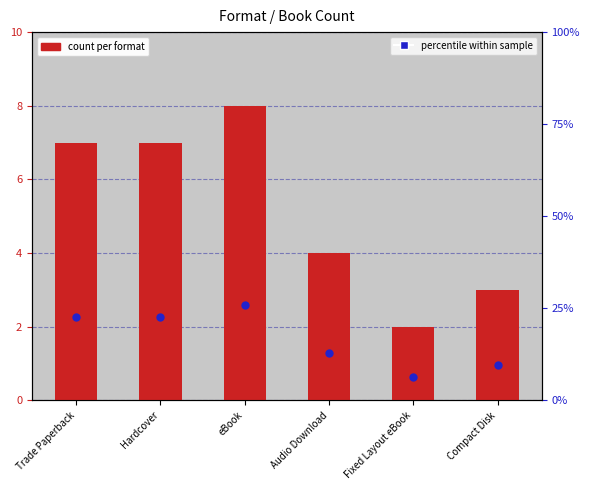

At how many categories does at least one series exceed 12?

4